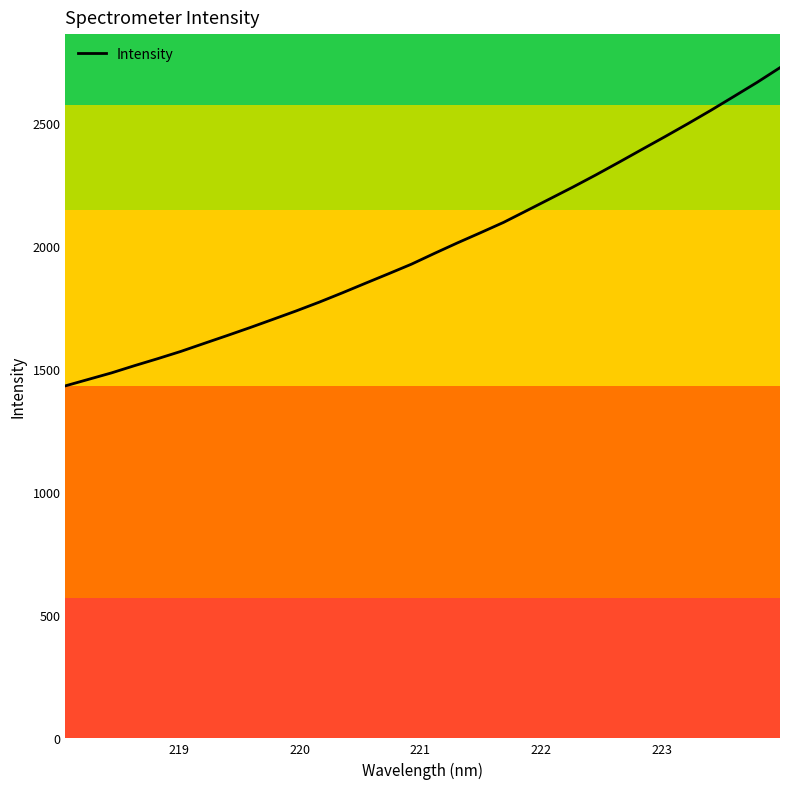

True or false: there are more than 1 points higher than both neighbors.

False